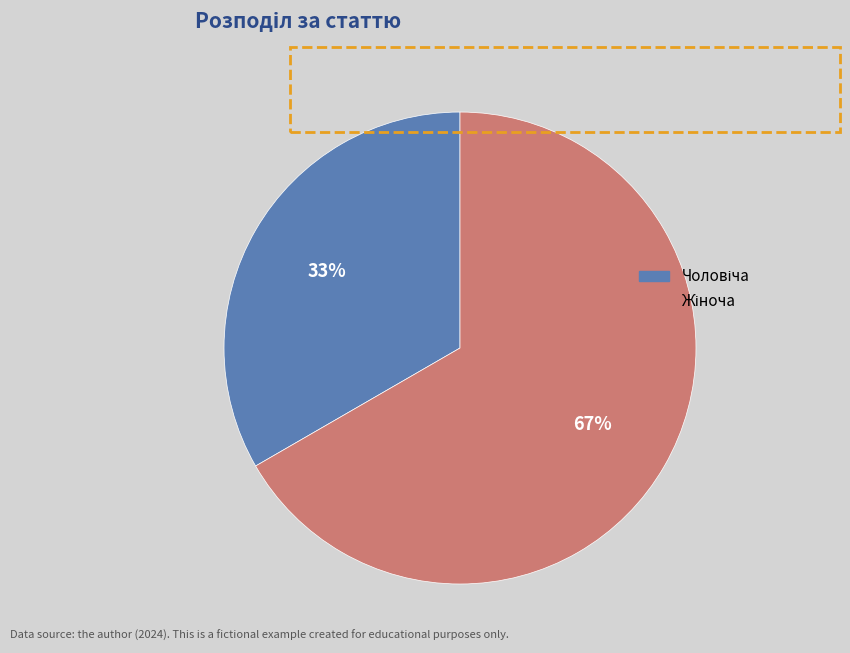

To the nearest percent, what is the average slice percentage?

50%